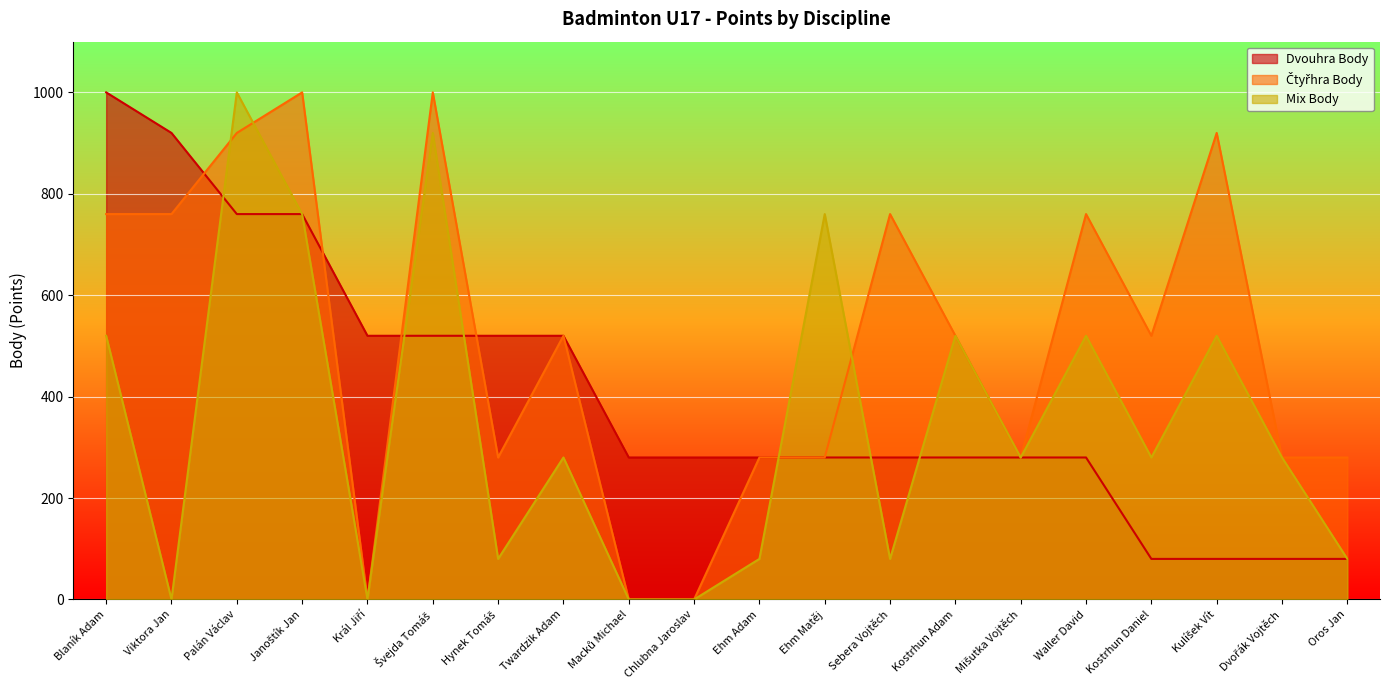

Where is Čtyřhra Body nearest to the value 500?

Twardzik Adam